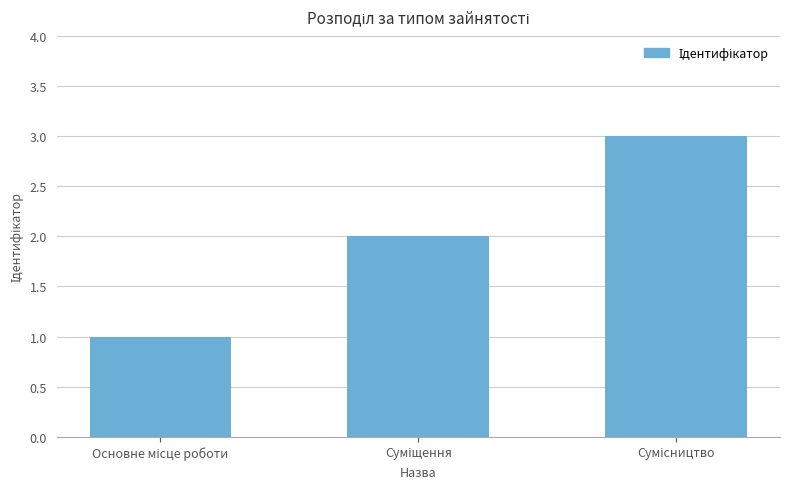

Are the bars horizontal?

No